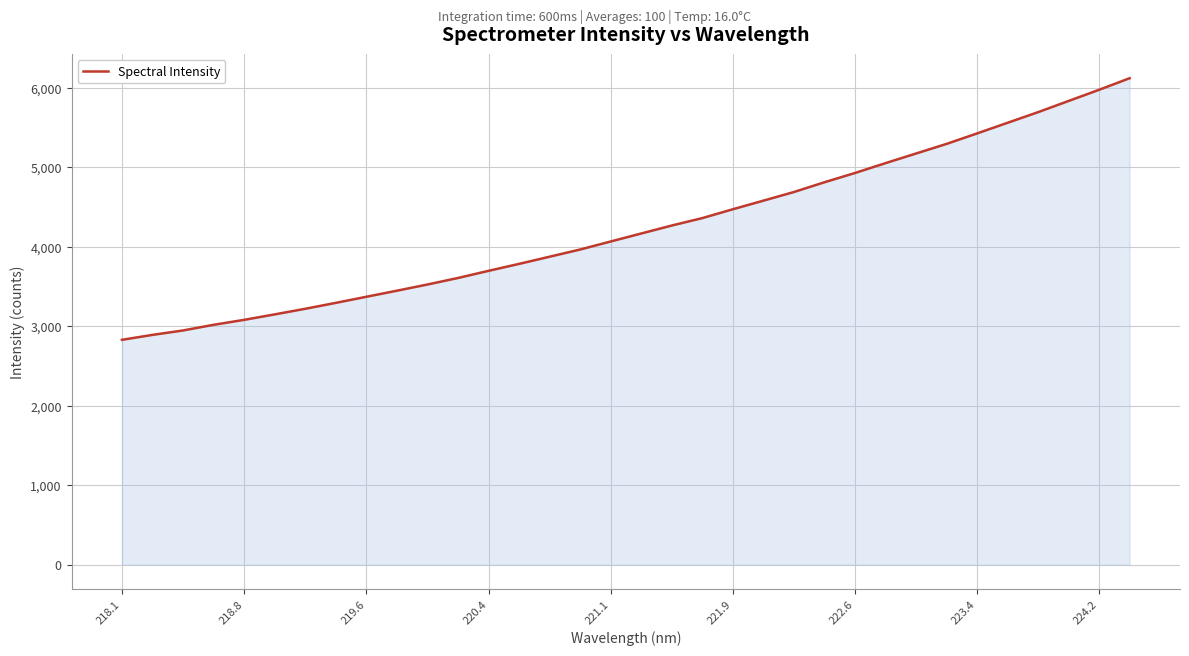

What is the smallest value displayed?

2829.4